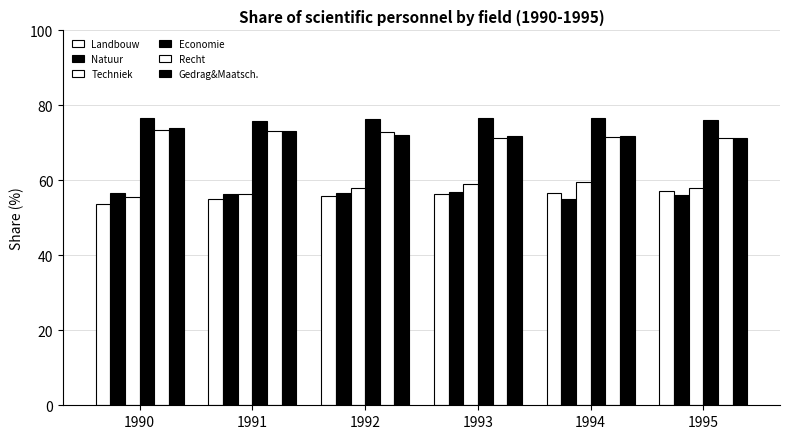

How many bars are there in total?

36